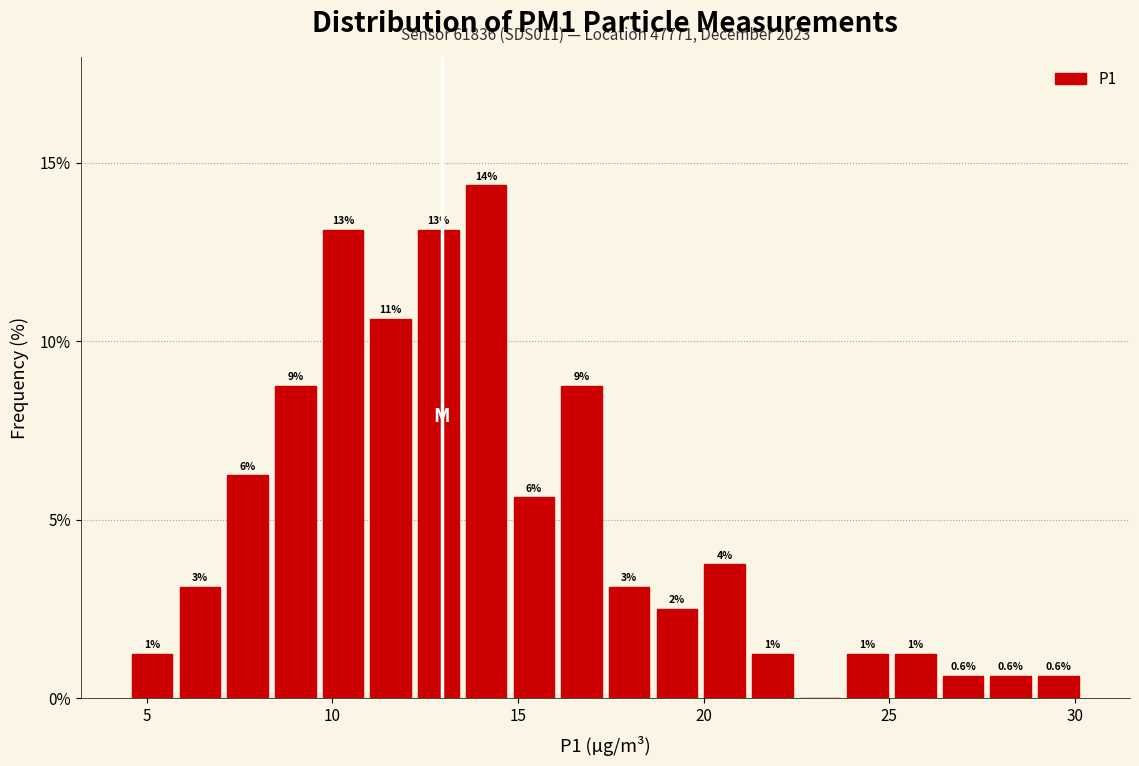

Around what value on the x-axis is the tallest bar? Give the approximate position of its centre, as read against the axis.

14.0